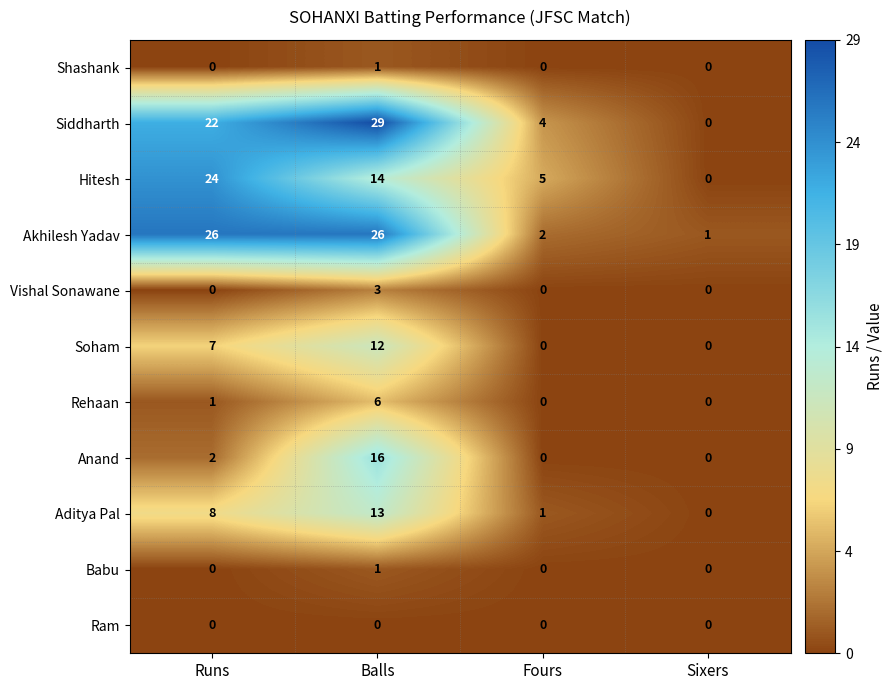

At which category does the chart reach its peak across all series?

Balls